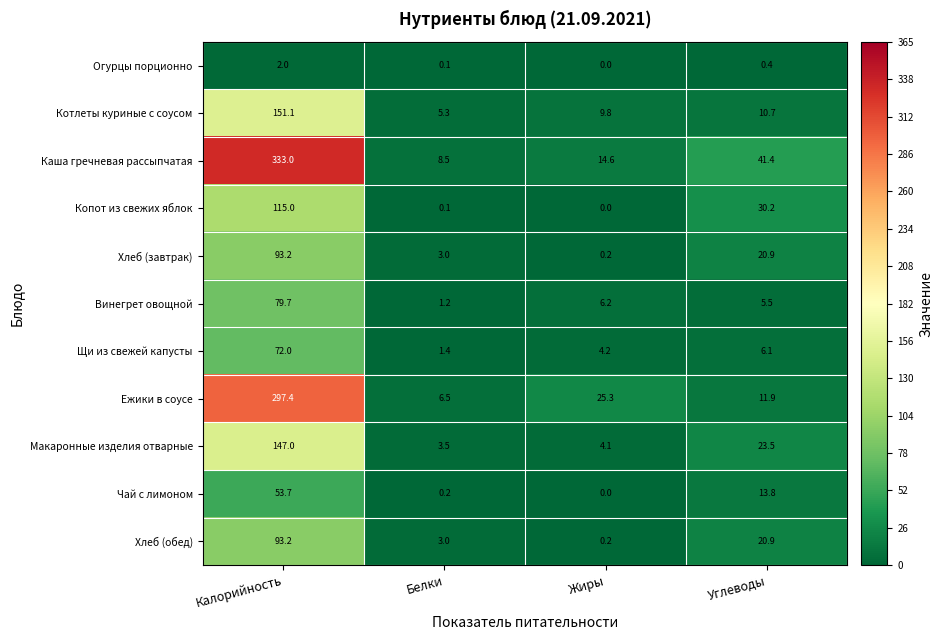

What is the total value across all series at Углеводы?

185.3